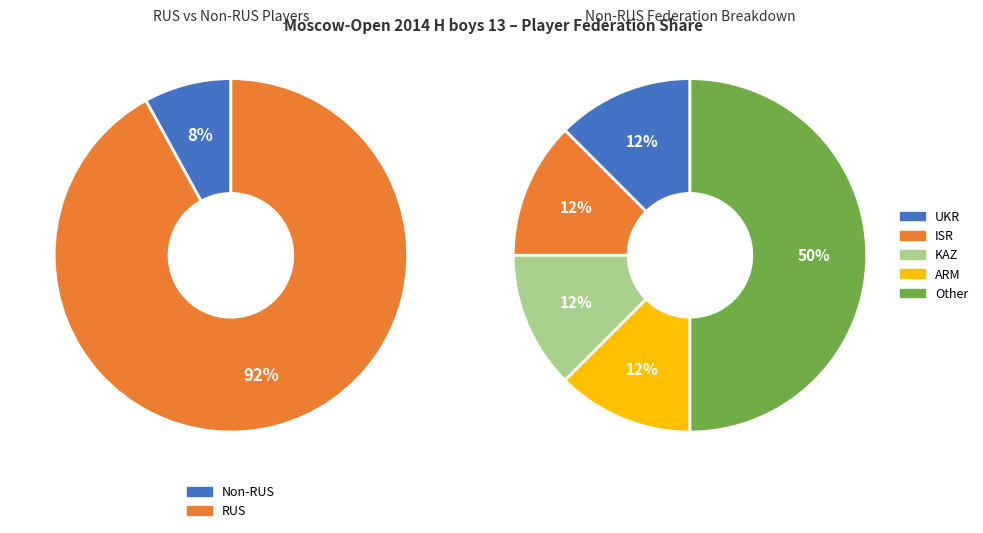

Which slice is the largest?

RUS